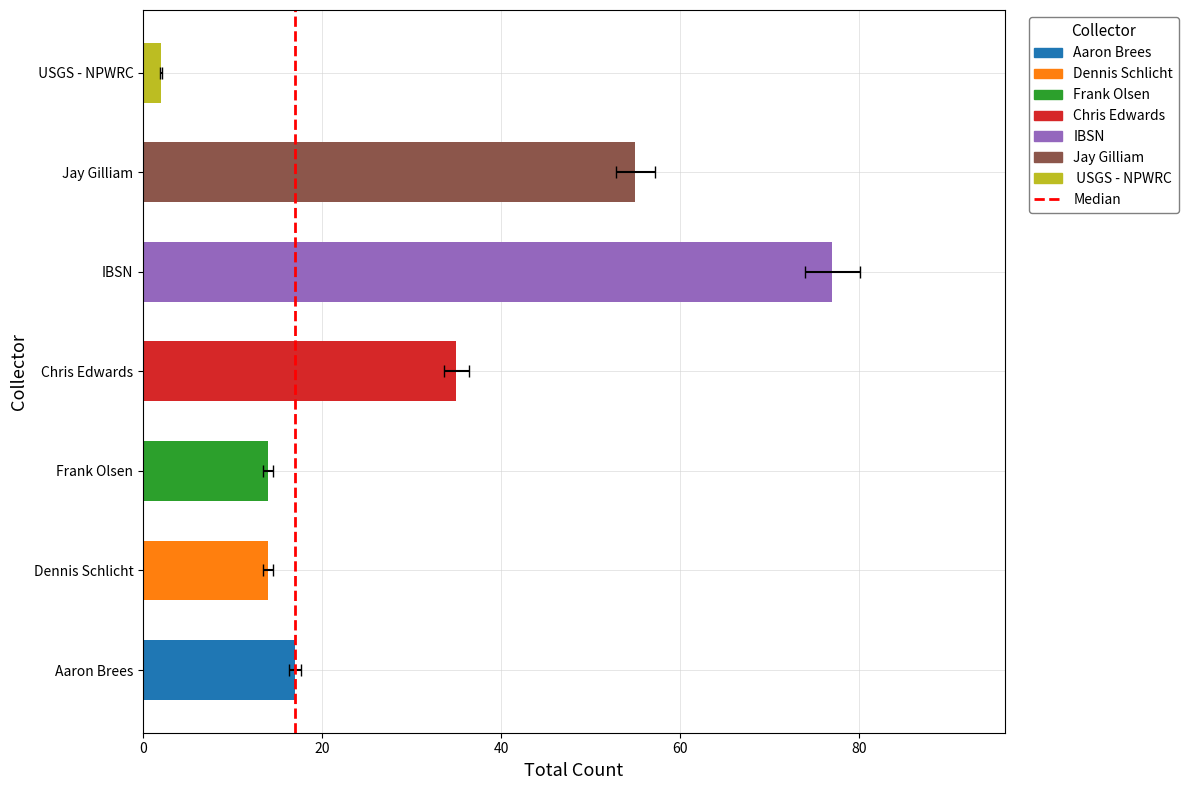

The chart shows a value of 24 at Aaron Brees. True or false?

False